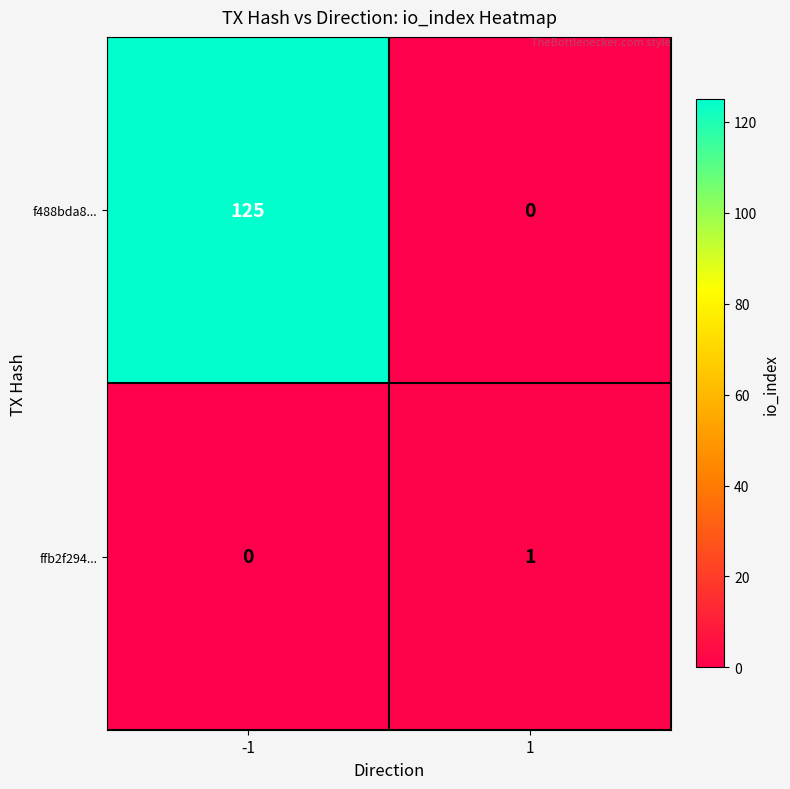

Between -1 and 1, which series saw the biggest shift?

f488bda8...